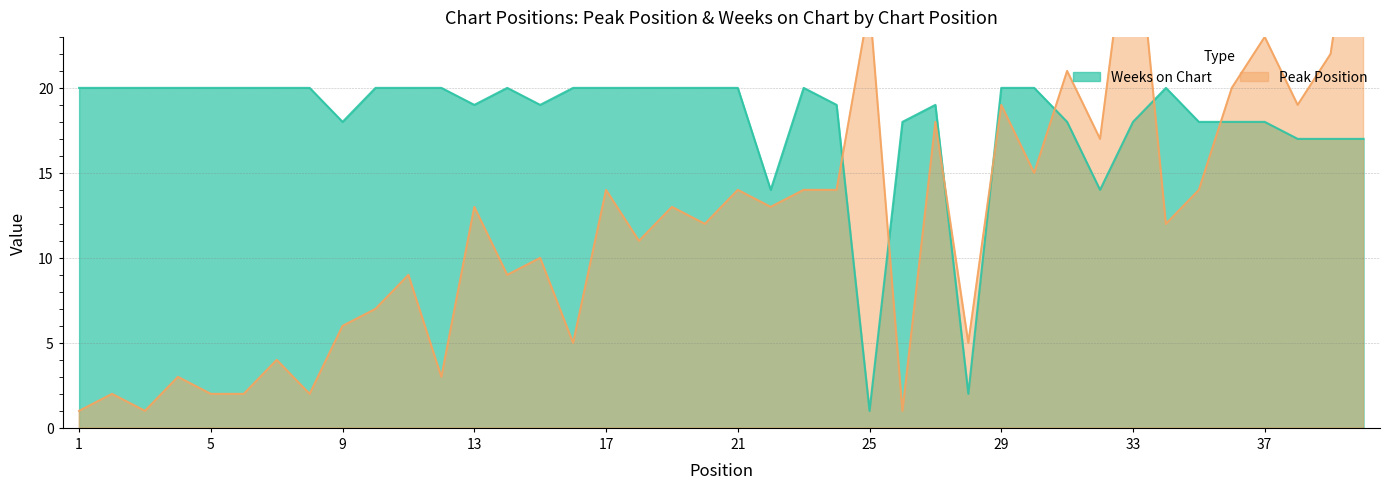

What is the difference between the maximum and minimum values in the Weeks on Chart series?

19